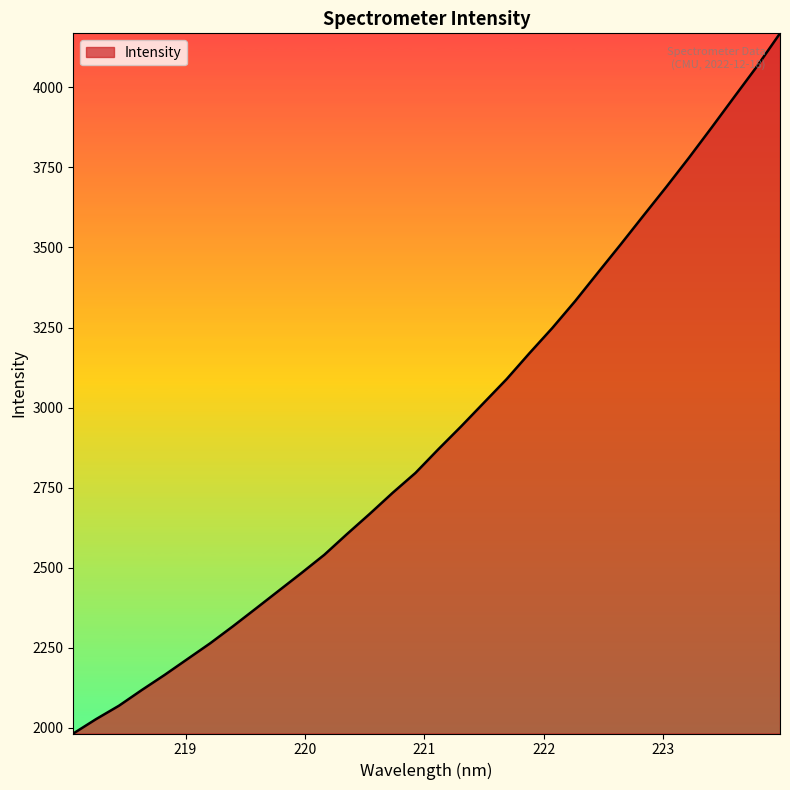

What is the average value?

2922.8